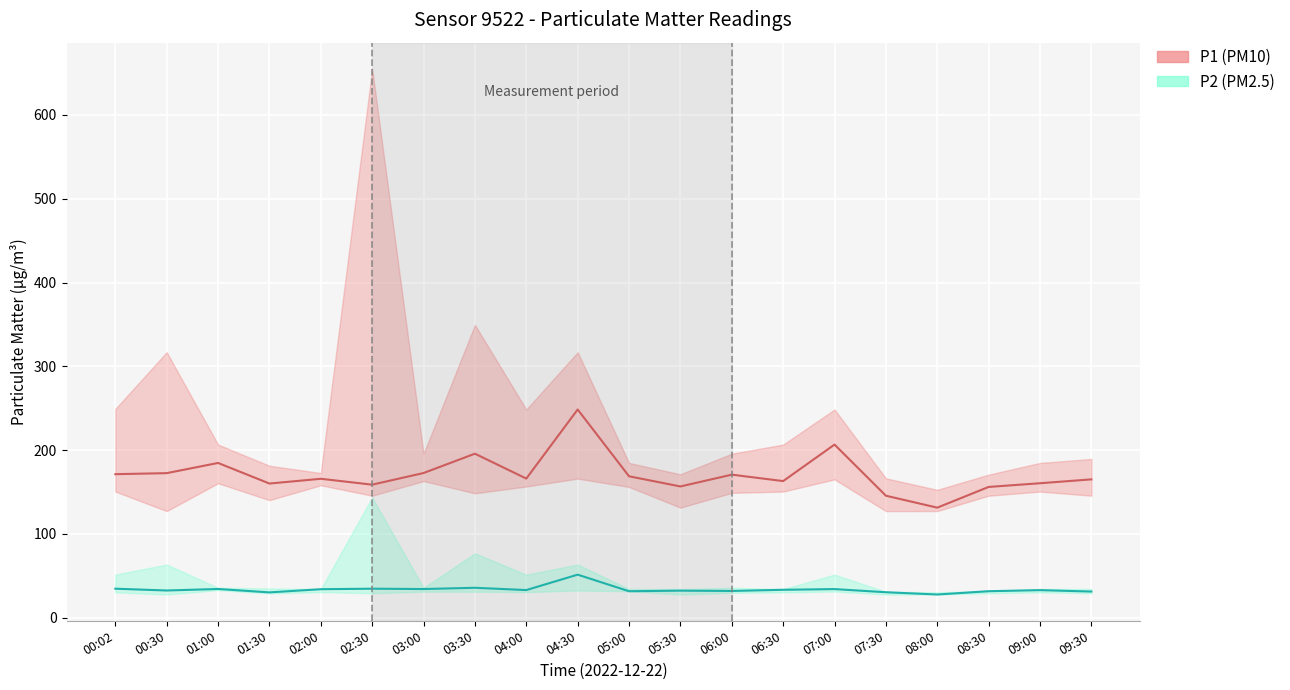

At 02:00, list the series in order from largest to smallest.

P1, P2